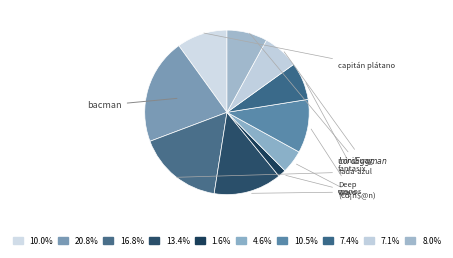

Which has a higher value, (€d¡n$@n) or rada-azul?

rada-azul